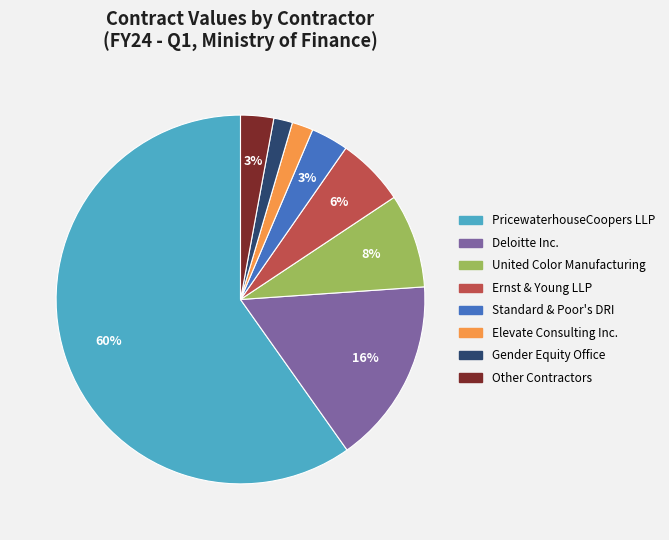

Is there any slice that represents more than half of the pie?

Yes